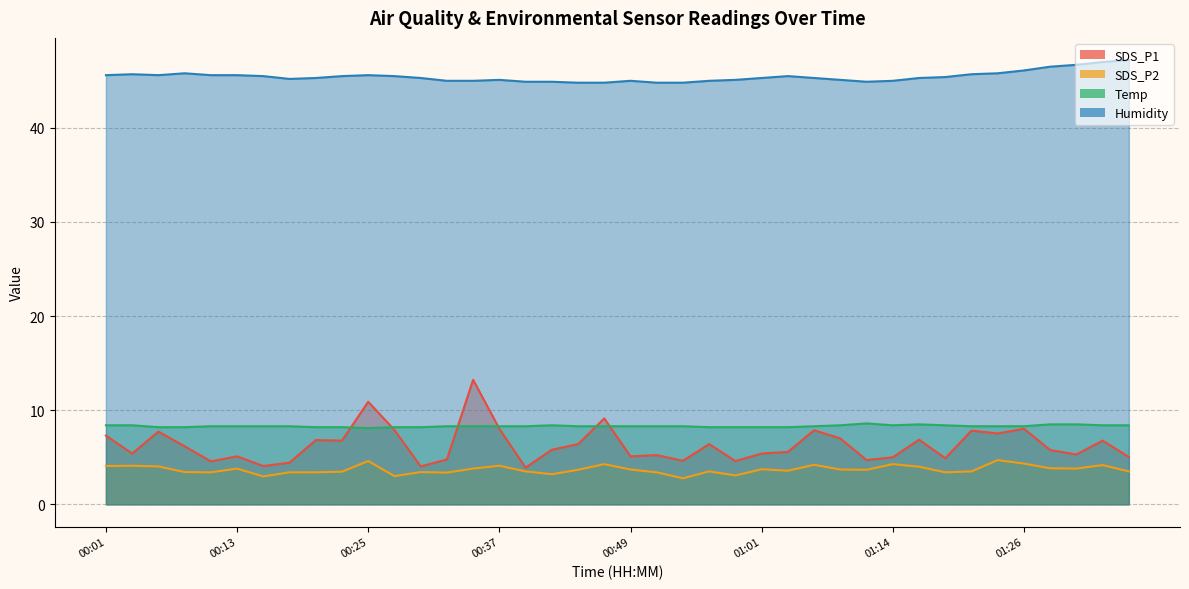

True or false: Humidity has a value of 45.6 at 00:05.

True